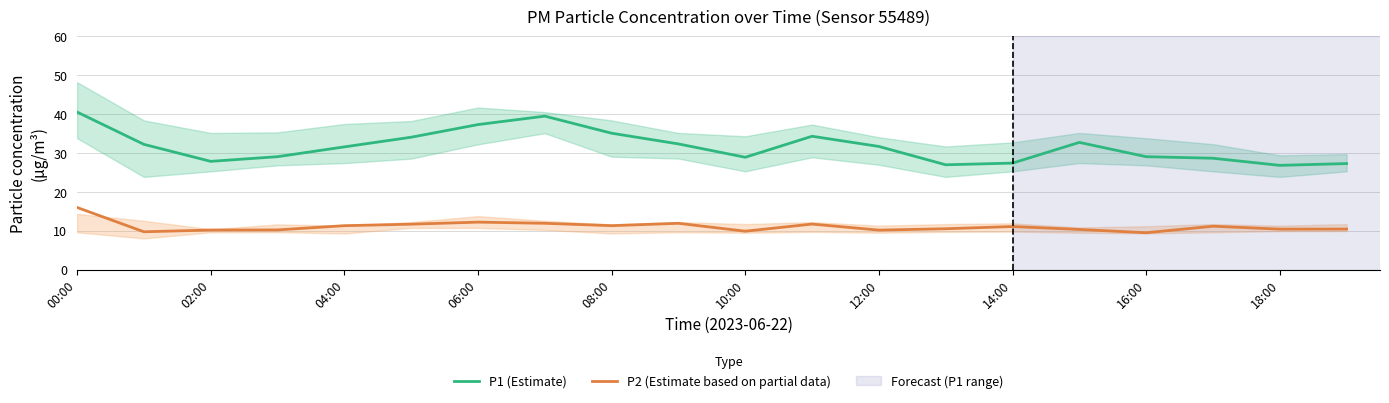

Is this an area chart (filled region under the line)?

No